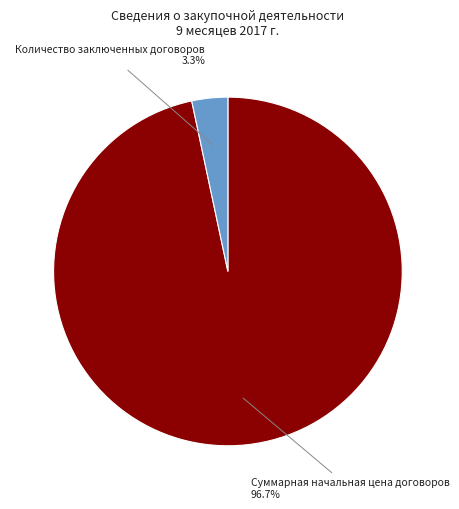

Does any single category account for the majority?

Yes